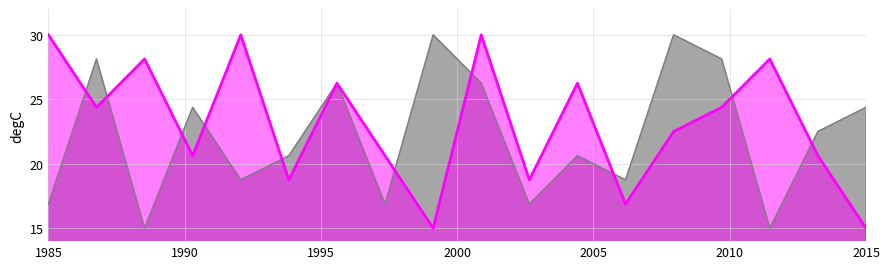

True or false: col_4 and col_3 cross at least once.

True